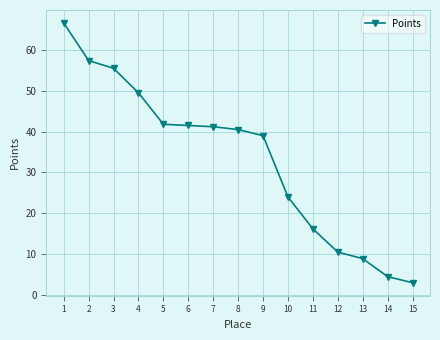

Read the value at 5.

41.8